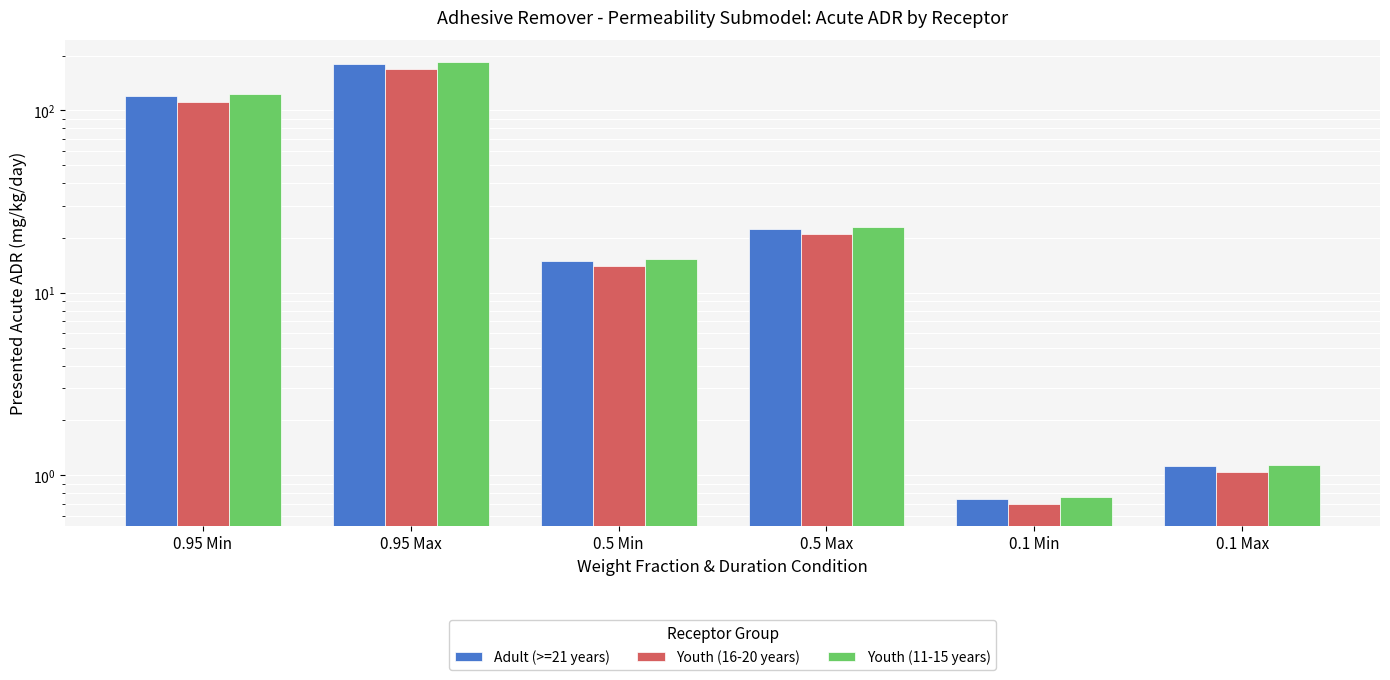

At 0.5 Max, list the series in order from smallest to largest.

Youth (16-20 years), Adult (>=21 years), Youth (11-15 years)